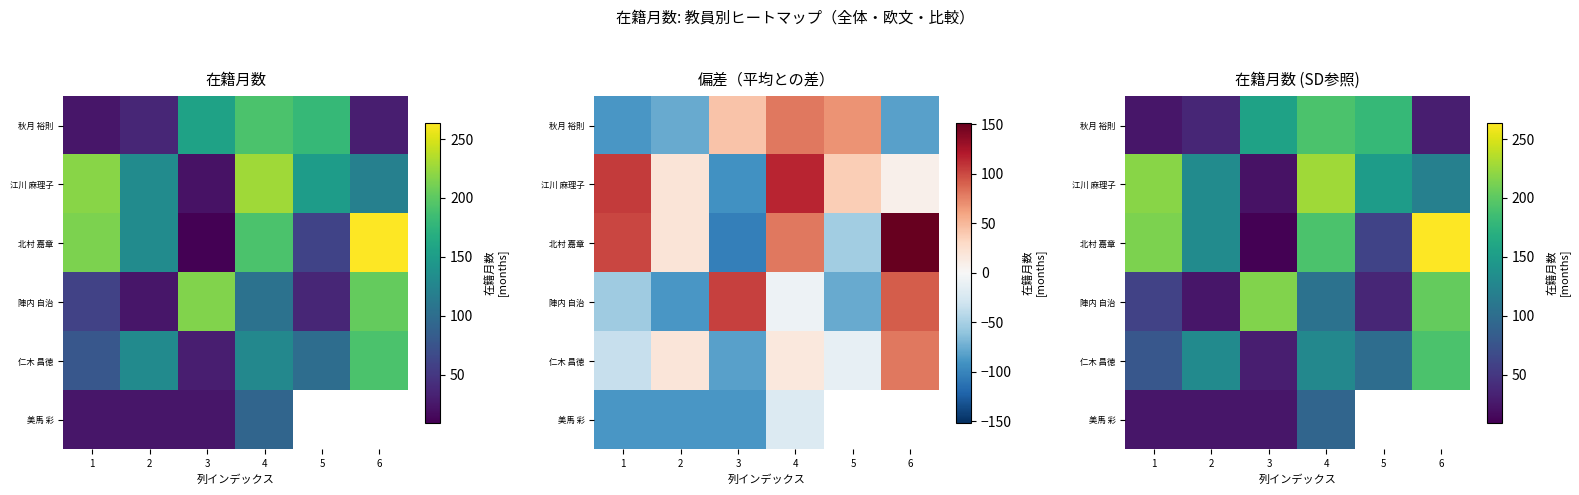

Read the 秋月 裕則 value at 6.

30.0